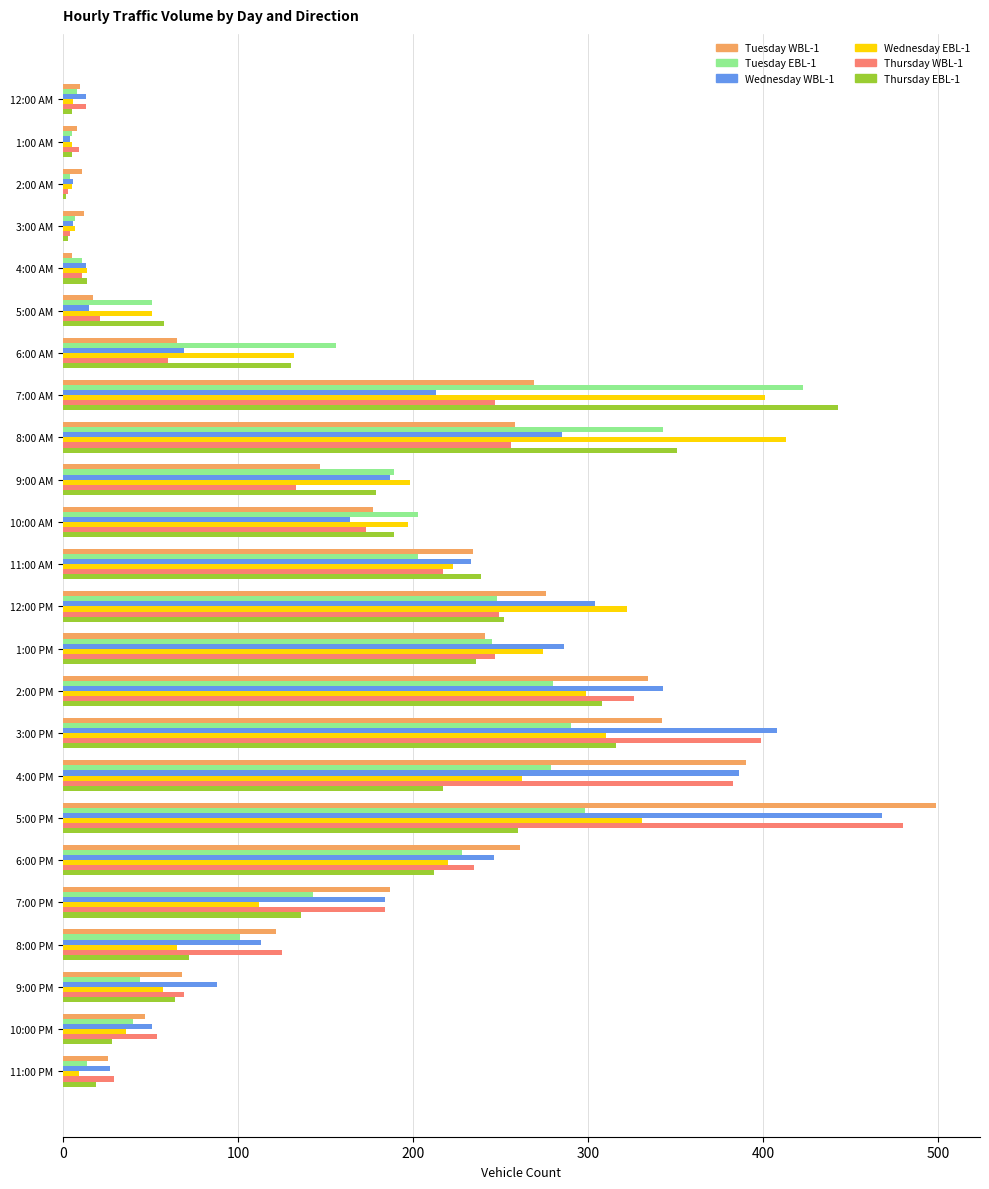

Which series changed the most between 7:00 AM and 10:00 PM?

Thursday EBL-1